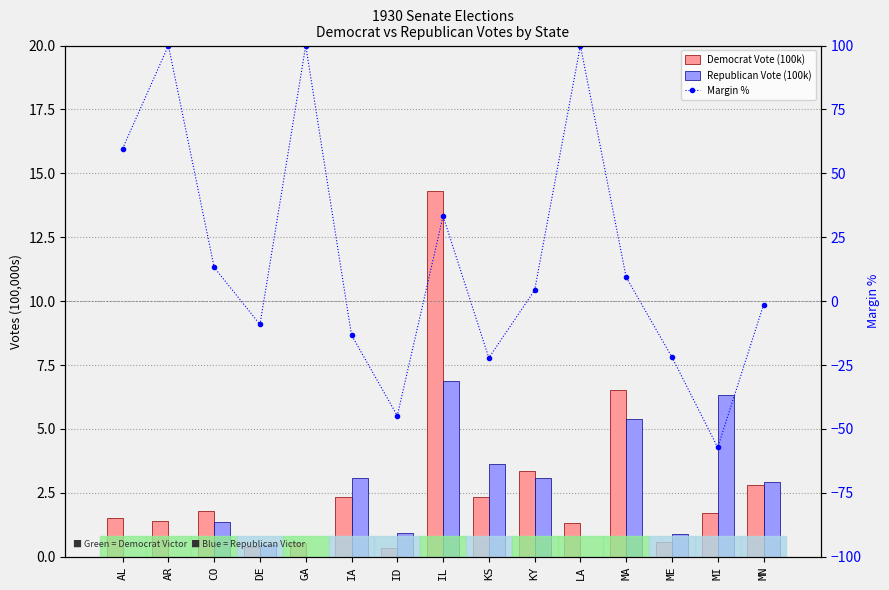

What is the sum of all Margin % values?

249.8